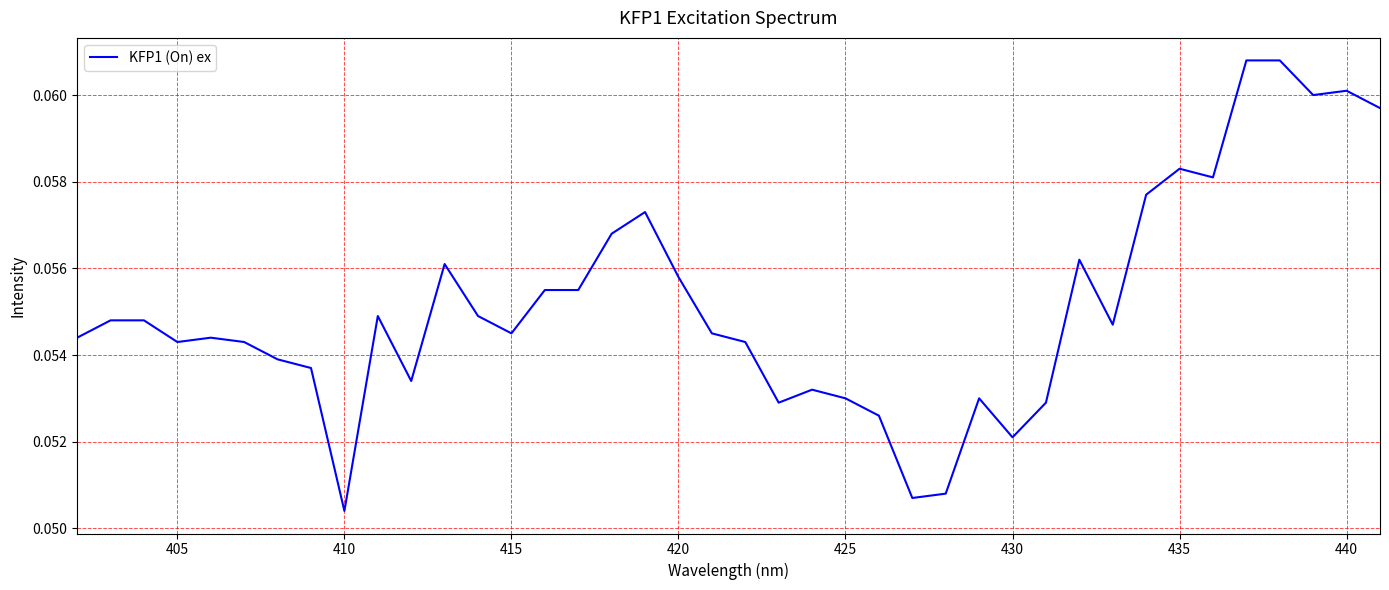

Does the chart have visible grid lines?

Yes